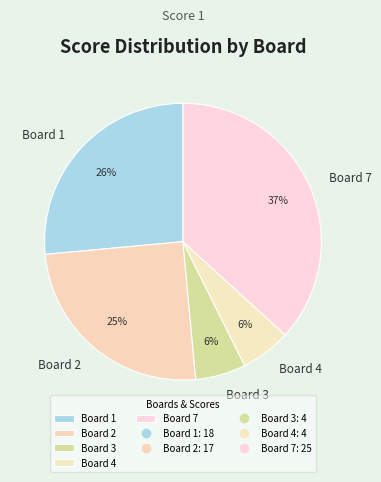

Which has a higher value, Board 2 or Board 7?

Board 7